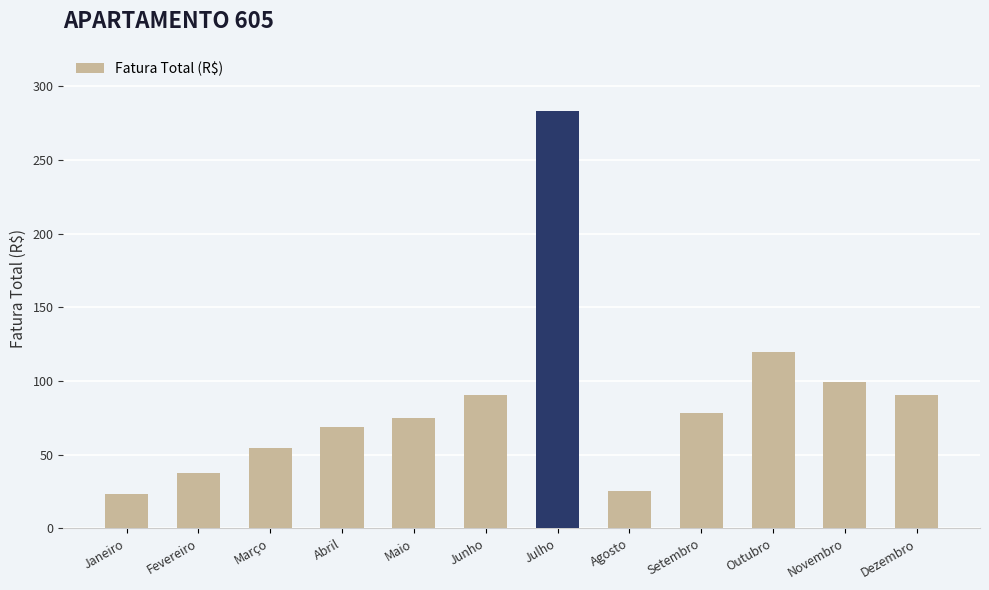

The chart shows a value of 21.0 at Setembro. True or false?

False